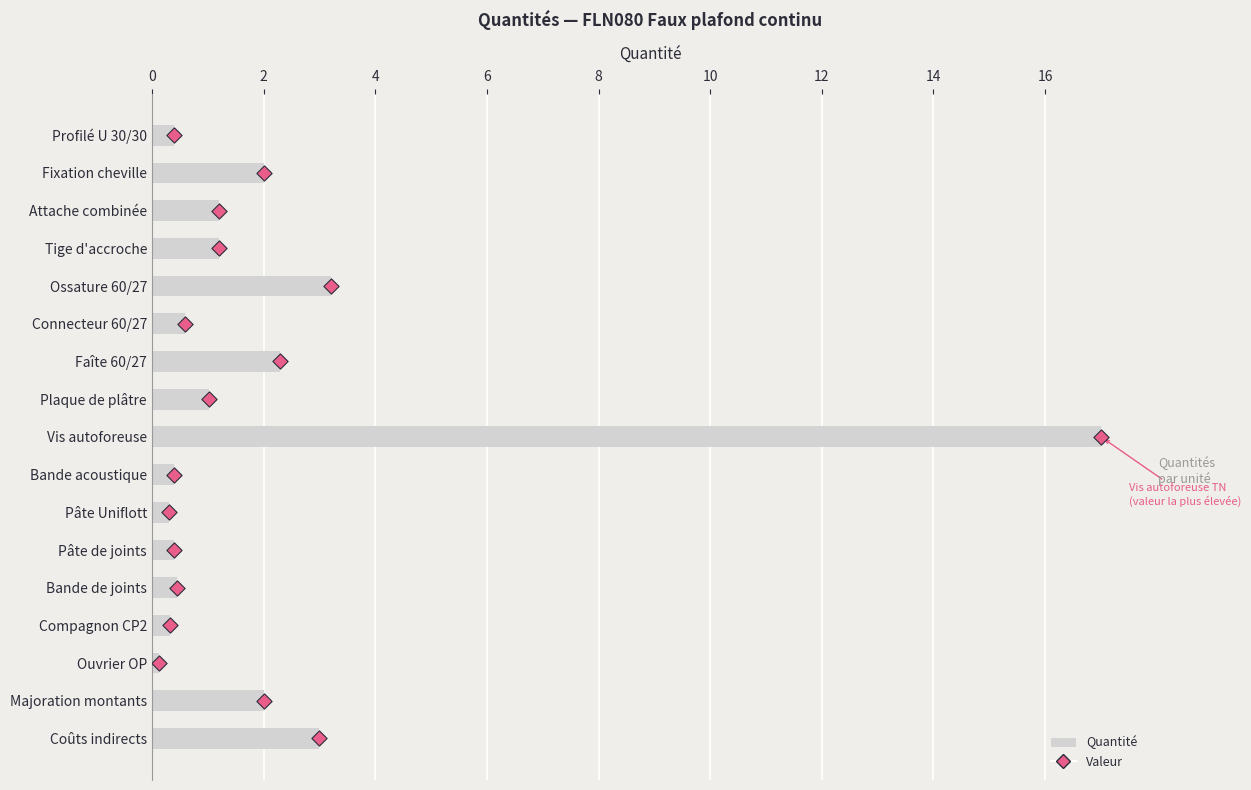

What are all the series names shown in the legend?

Quantité, Valeur